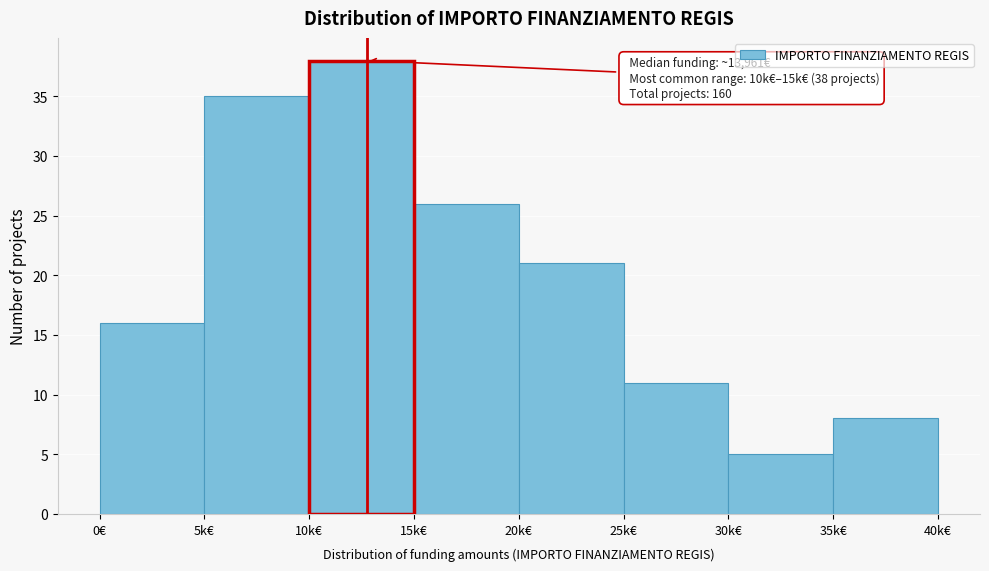

Reading left to right, transcribe all the data shown in this chart.

16	35	38	26	21	11	5	8